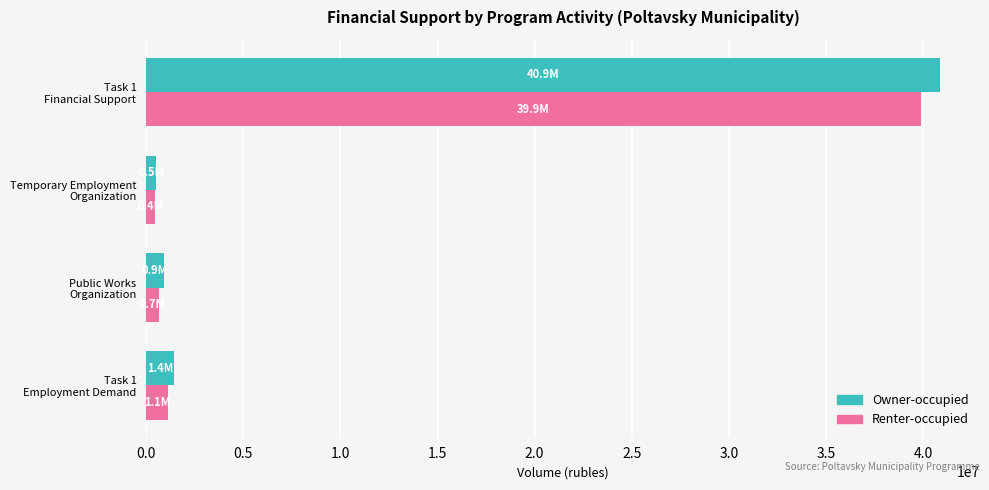

What is the greatest value displayed?

40889813.8